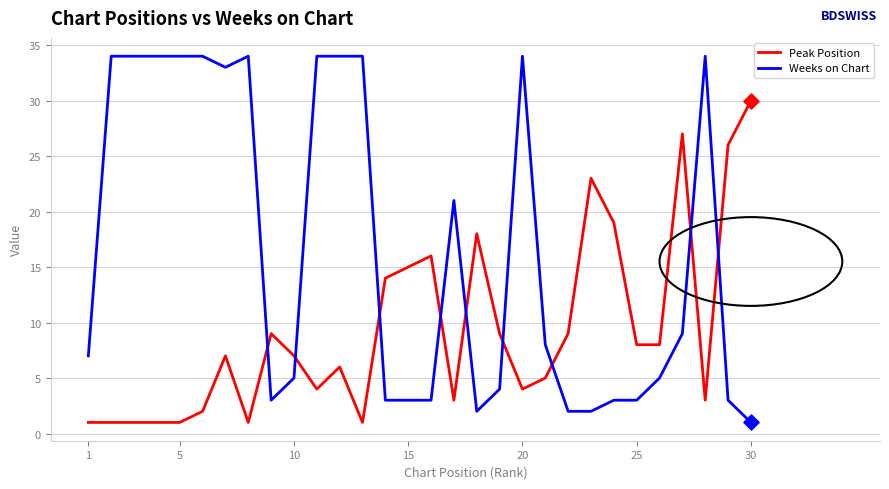

Which series has the largest total across all categories?

Weeks on Chart